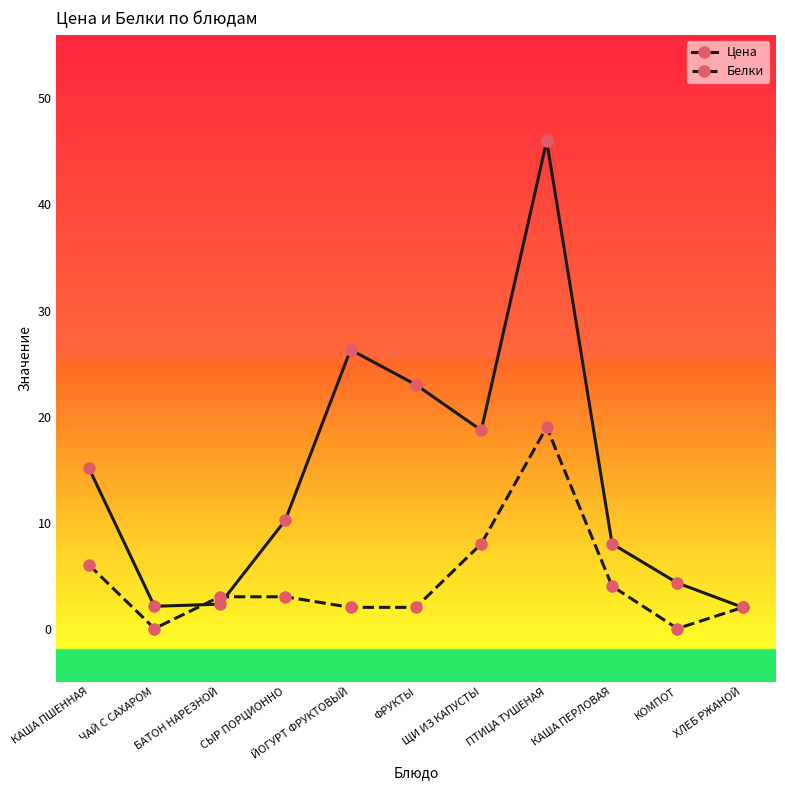

What is the lowest value of the Цена series?

2.0